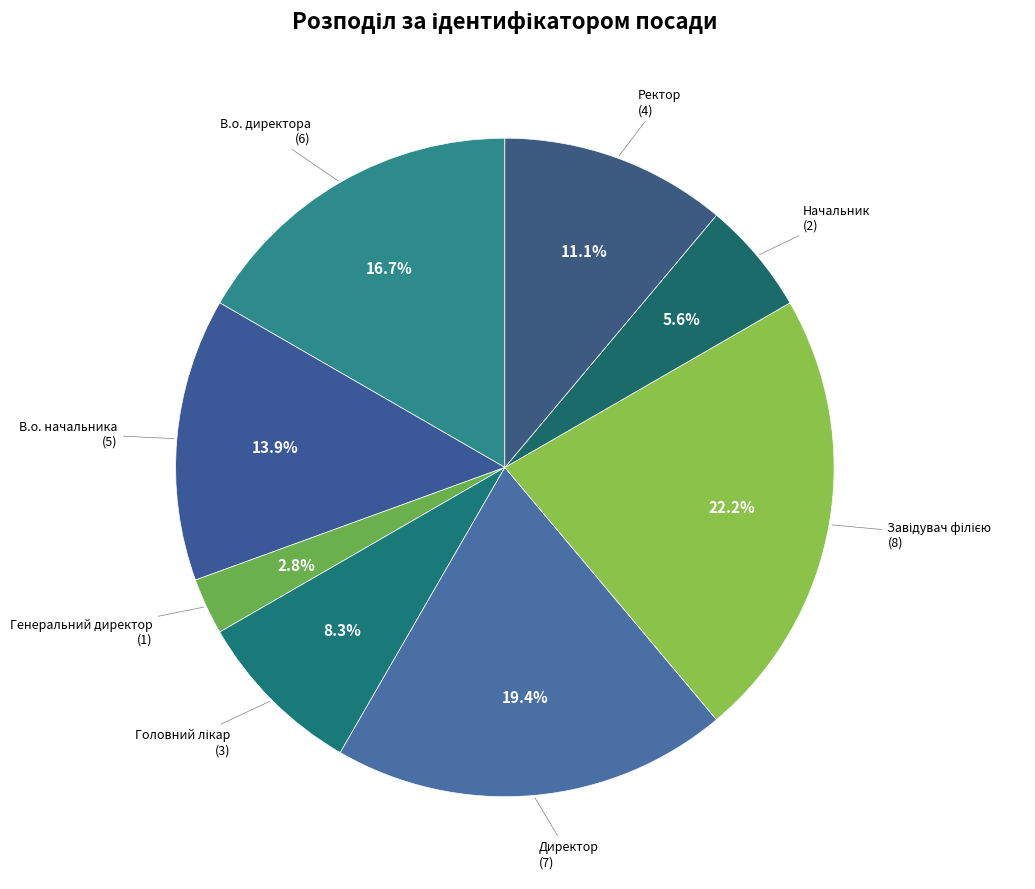

To the nearest percent, what is the difference between the largest and smallest slice percentages?

19%